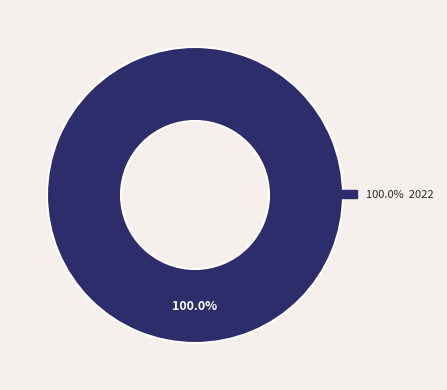

Does any single category account for the majority?

Yes